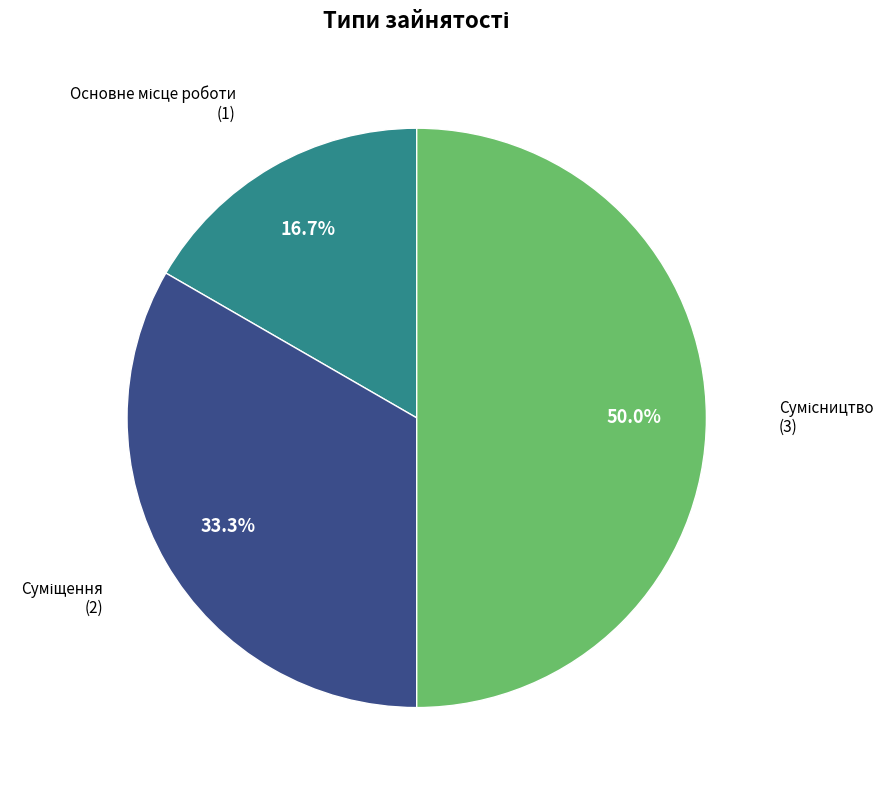

How many segments does this pie chart have?

3